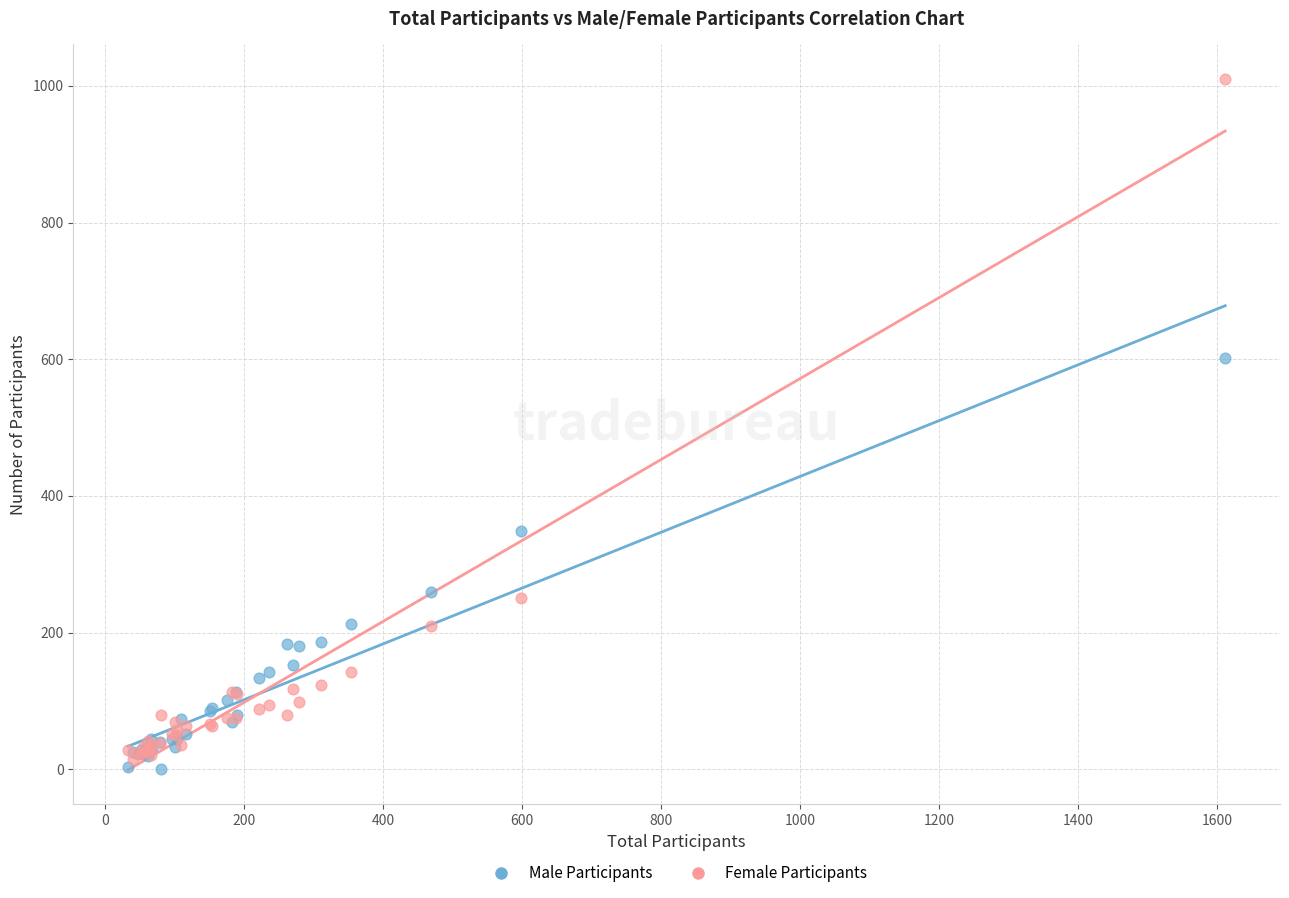

Across all series, what Y value is closest to 505?

602